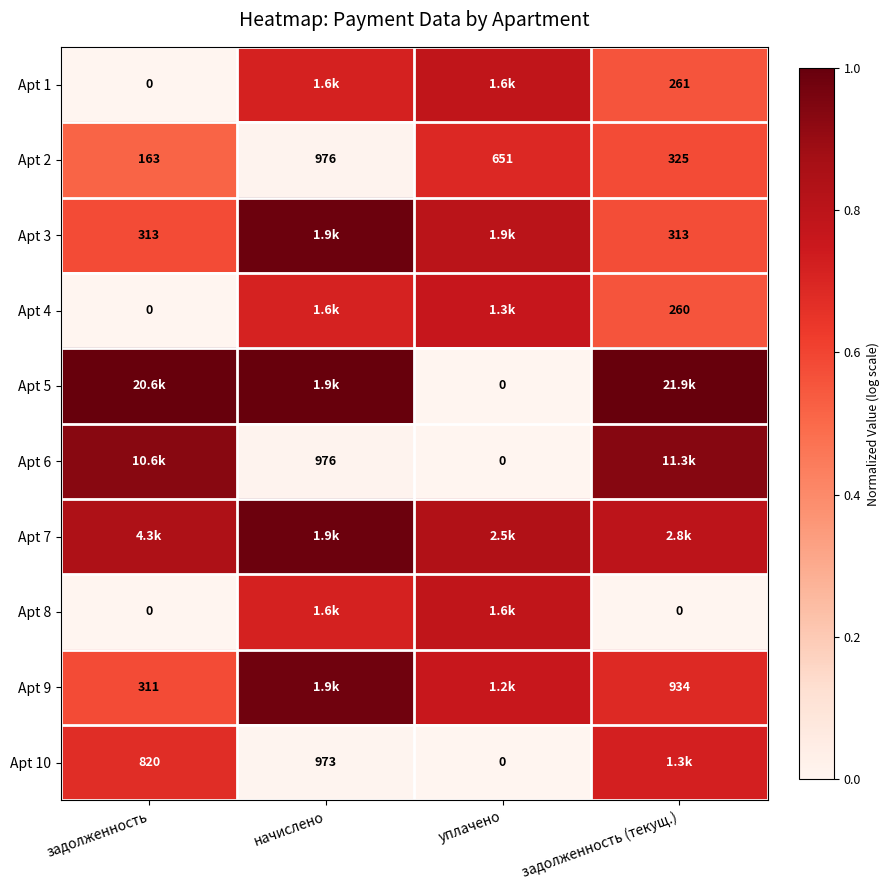

Which has a higher value, задолженность (текущ.) or уплачено?

уплачено